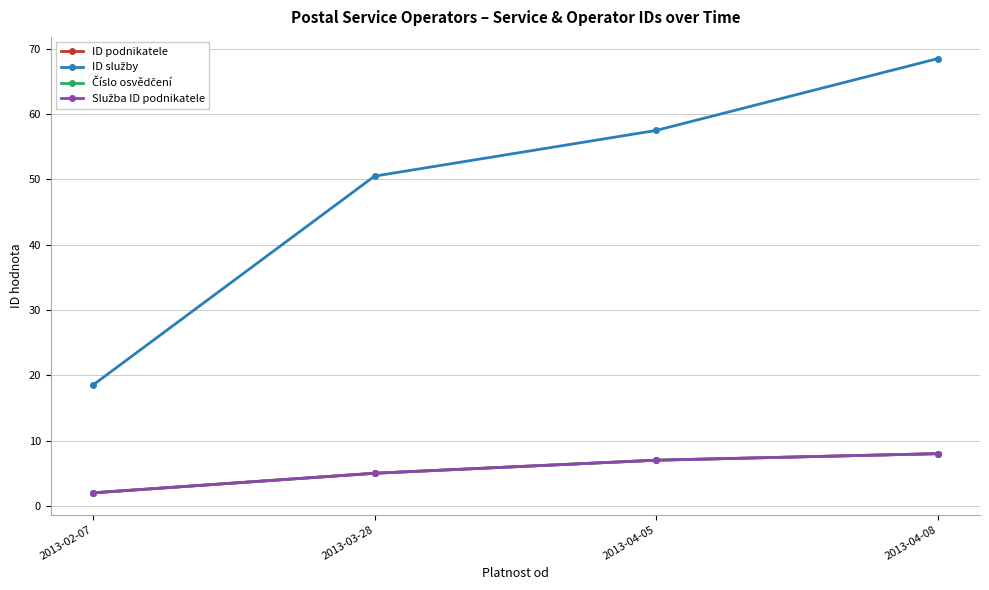

True or false: ID služby and Služba ID podnikatele intersect in this chart.

False